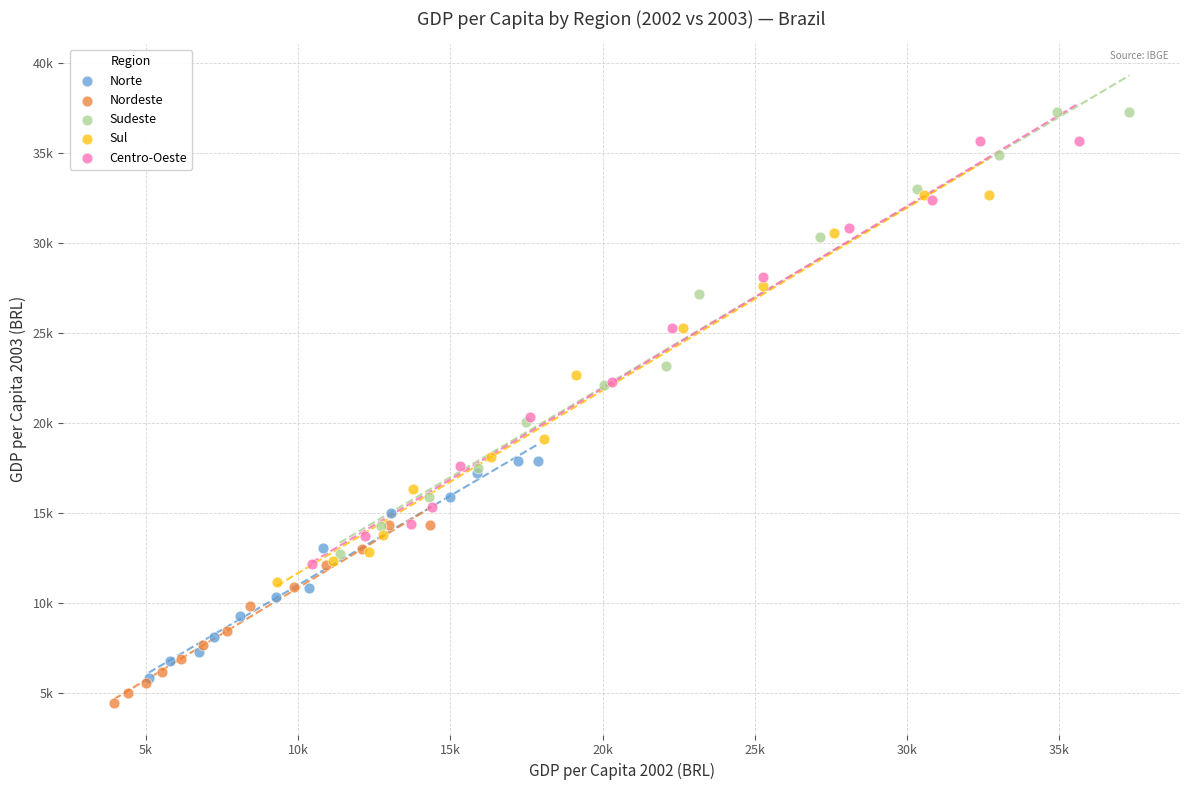

What are all the series names shown in the legend?

Norte, Nordeste, Sudeste, Sul, Centro-Oeste